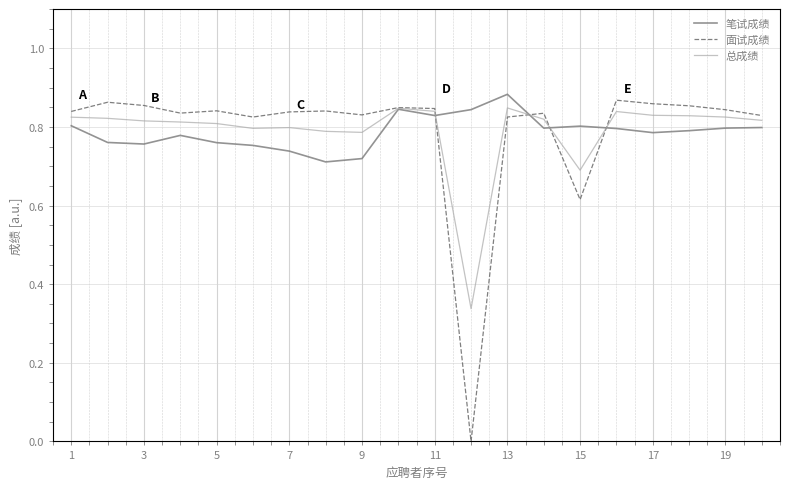

Which series has the largest range (max minus min)?

面试成绩